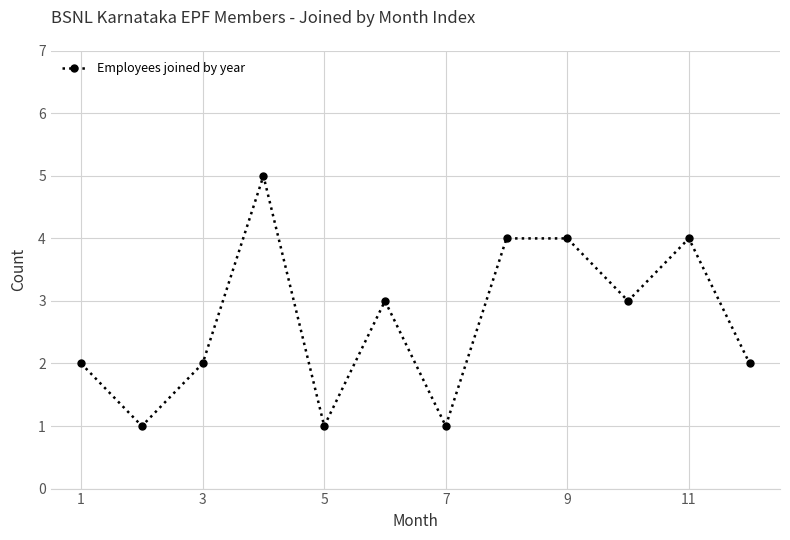

True or false: the data has more than 0 interior local peaks.

True